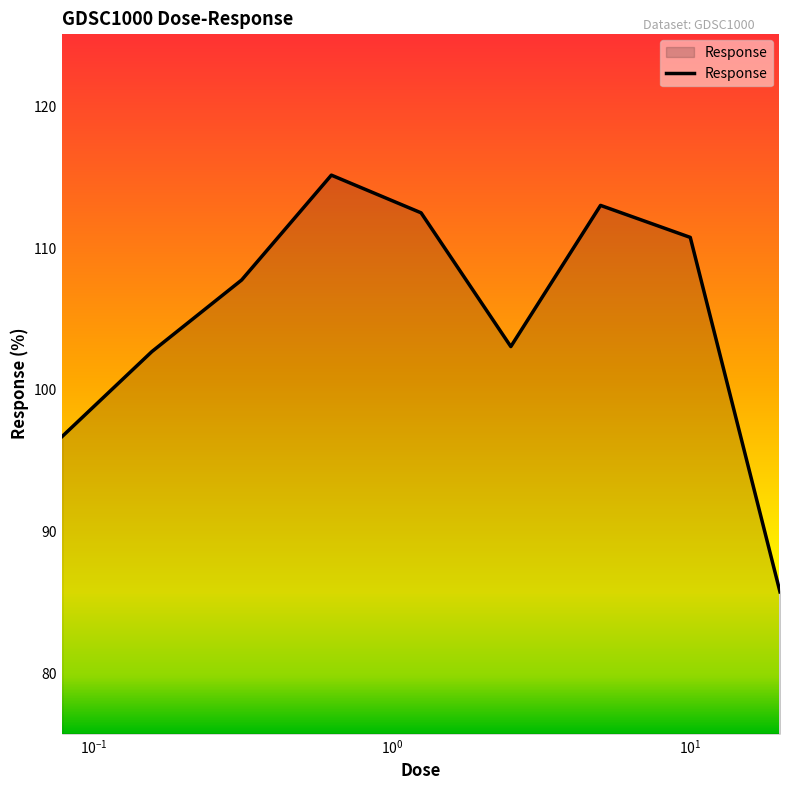

What is the maximum value shown in the chart?

115.1